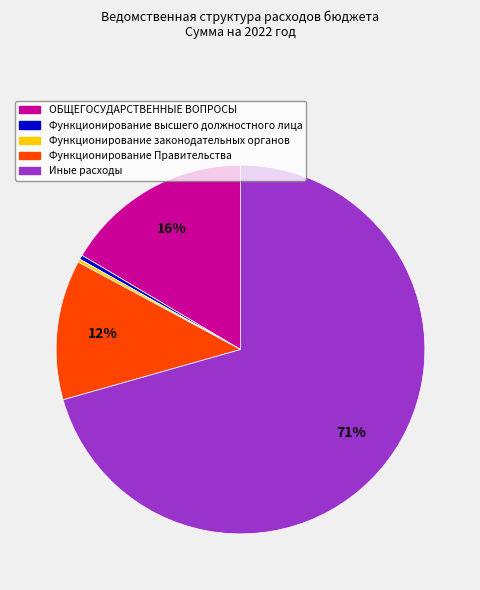

What is the largest slice in the pie chart?

Иные расходы